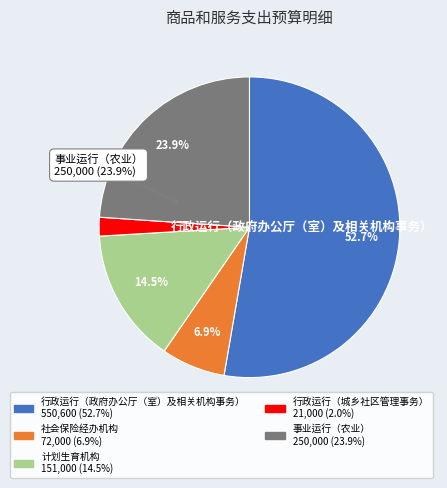

Is there any slice that represents more than half of the pie?

Yes